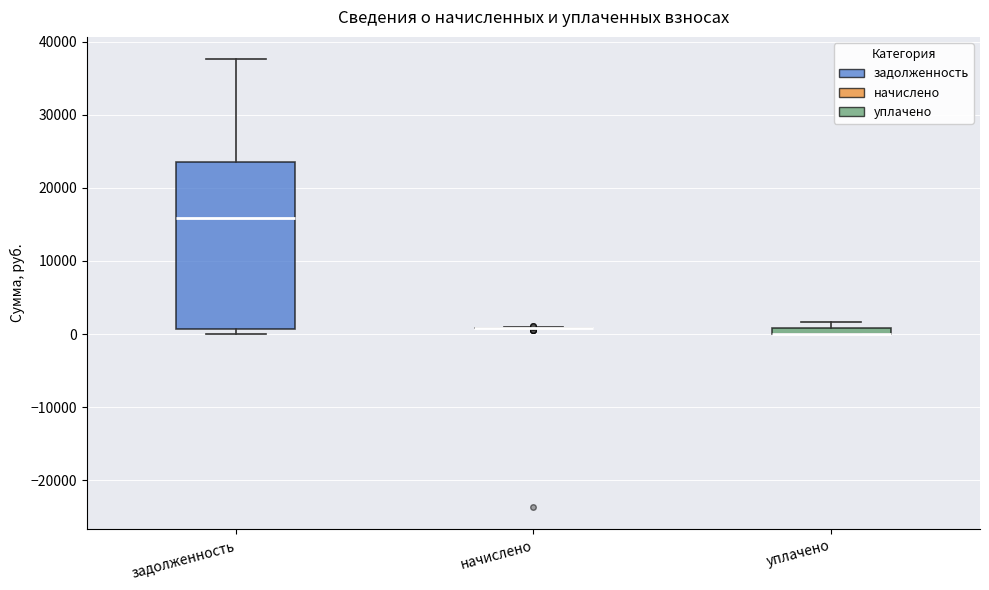

Comparing the boxes themselves (not the whiskers), which one is the tallest?

задолженность